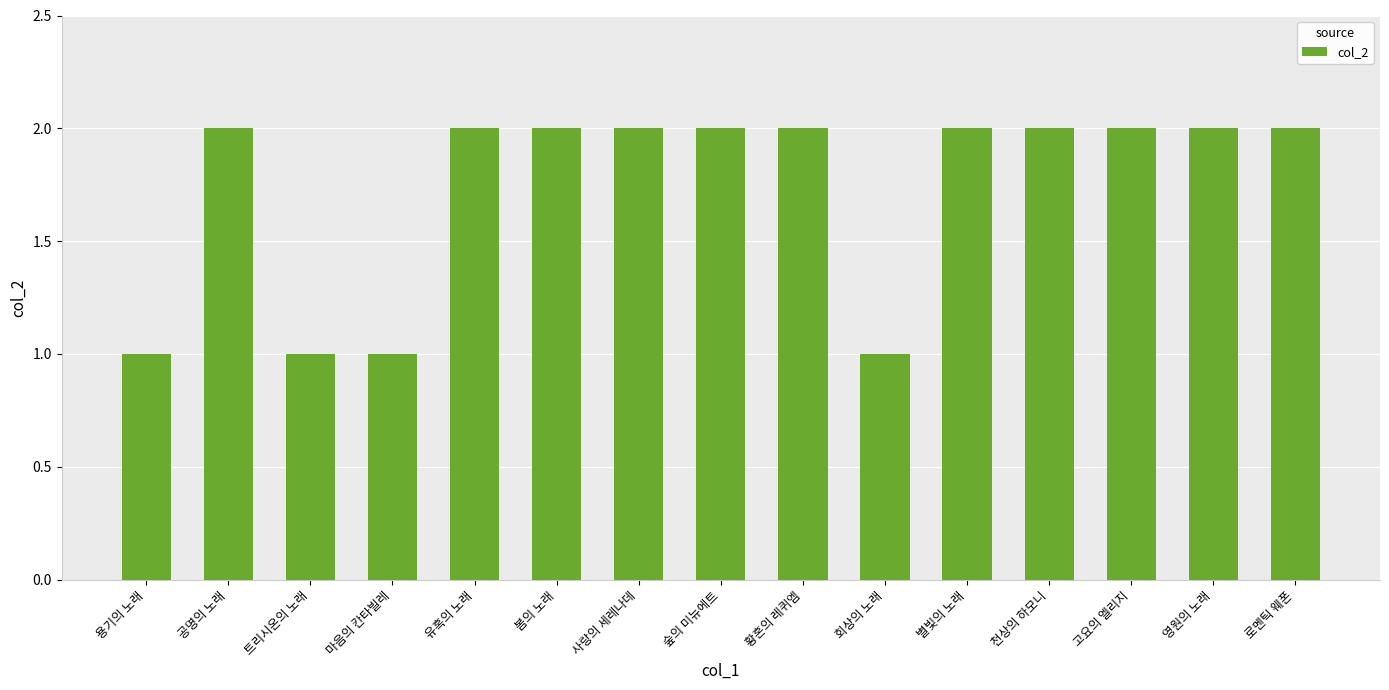

What value does the data have at 숲의 미뉴에트?

2